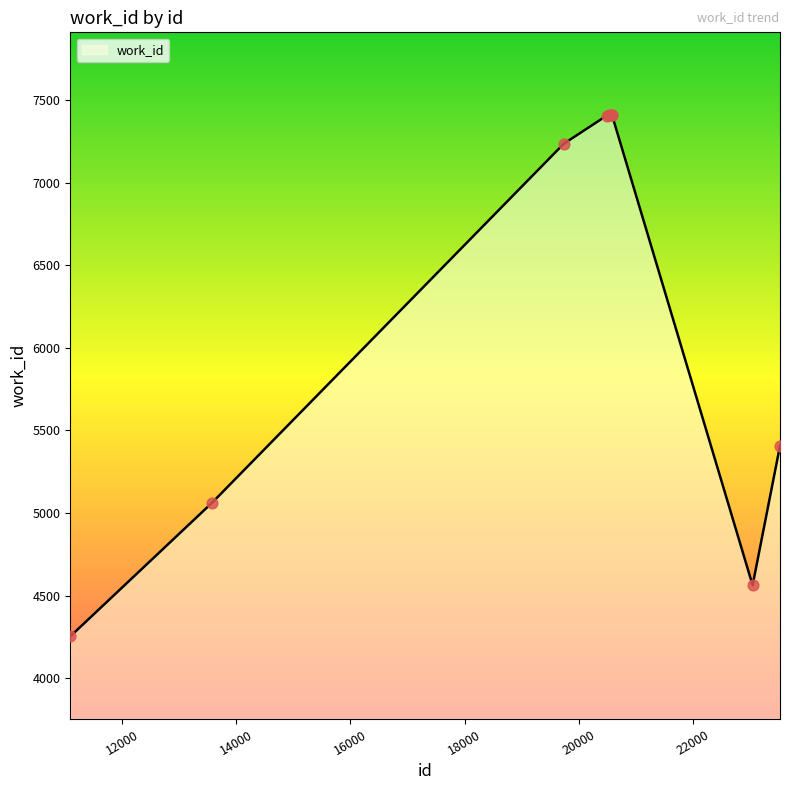

What is the difference between the maximum and minimum values?

3158